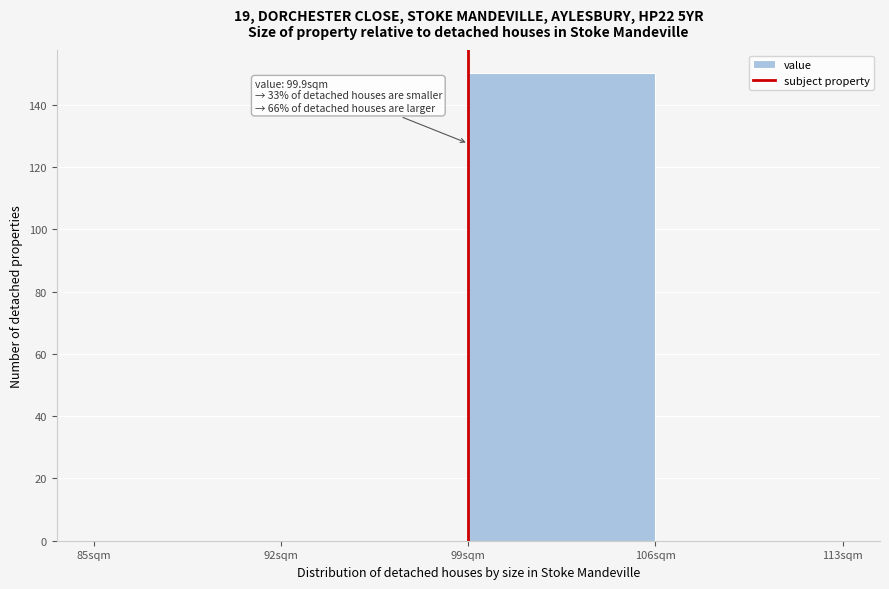

Reading left to right, what are all the values shown in this chart?

85sqm=0	92sqm=0	99sqm=150	106sqm=0